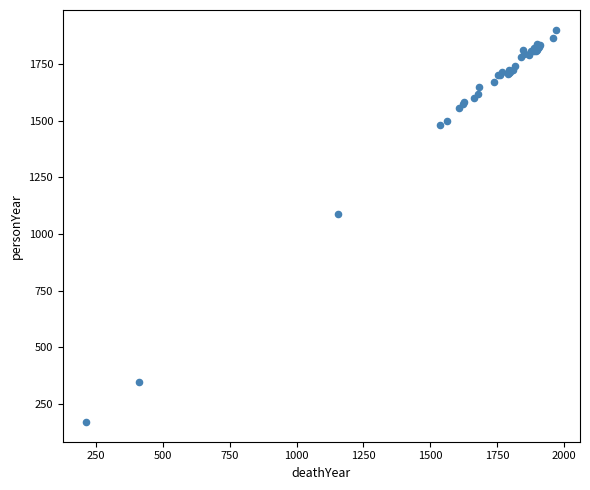

What Y value in the scatter plot is closest to 1035?

1090